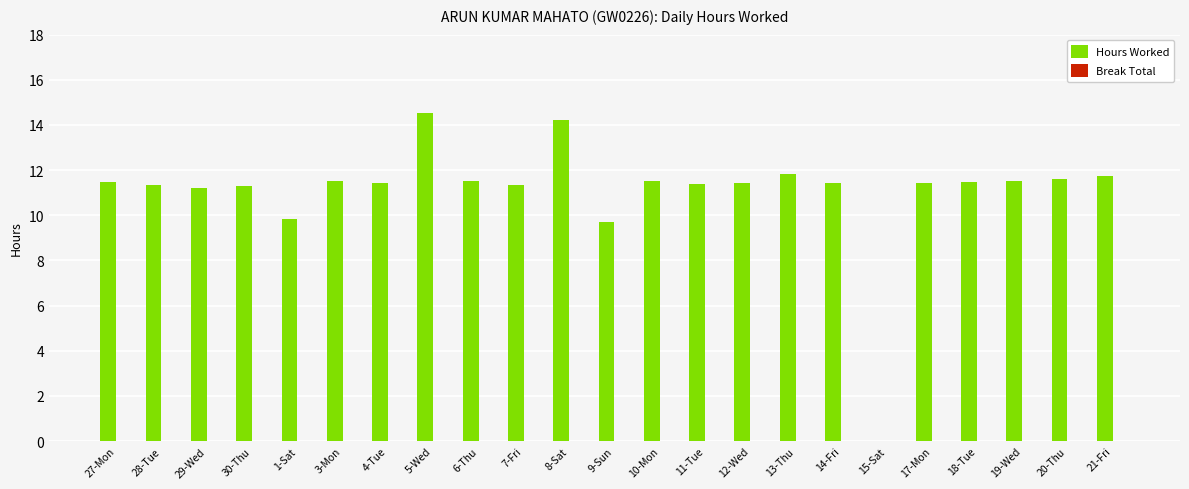

What is the ratio of the value at 17-Mon to the value at 27-Mon?

1.0